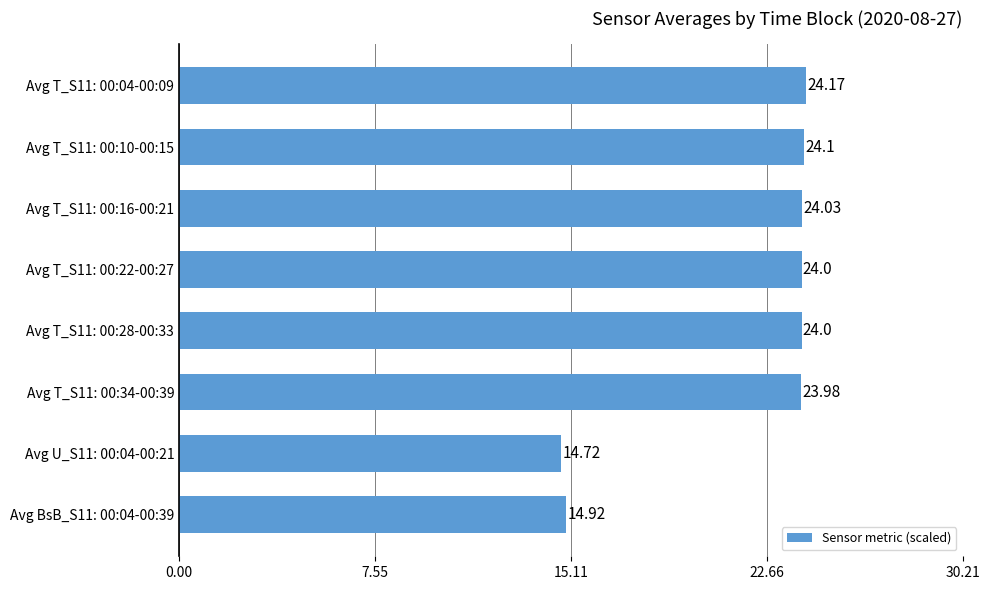

What is the sum of all values?

173.9